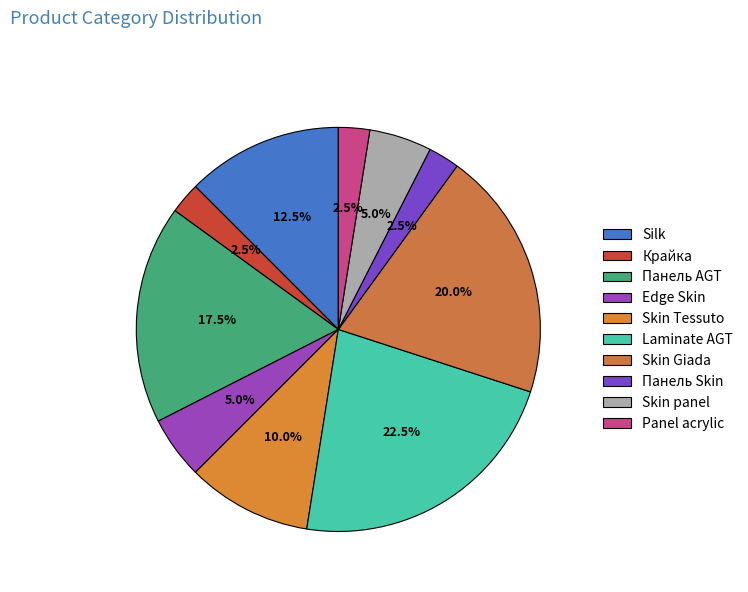

How many segments does this pie chart have?

10